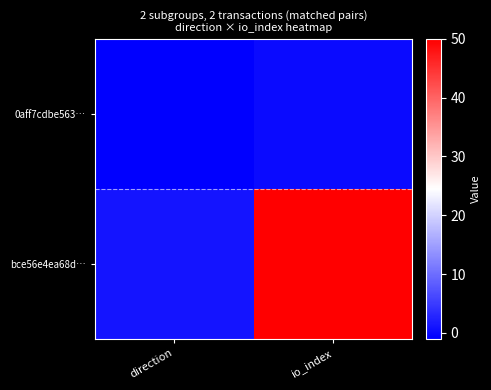

The 0aff7cdbe563… series shows -1 at direction. True or false?

True